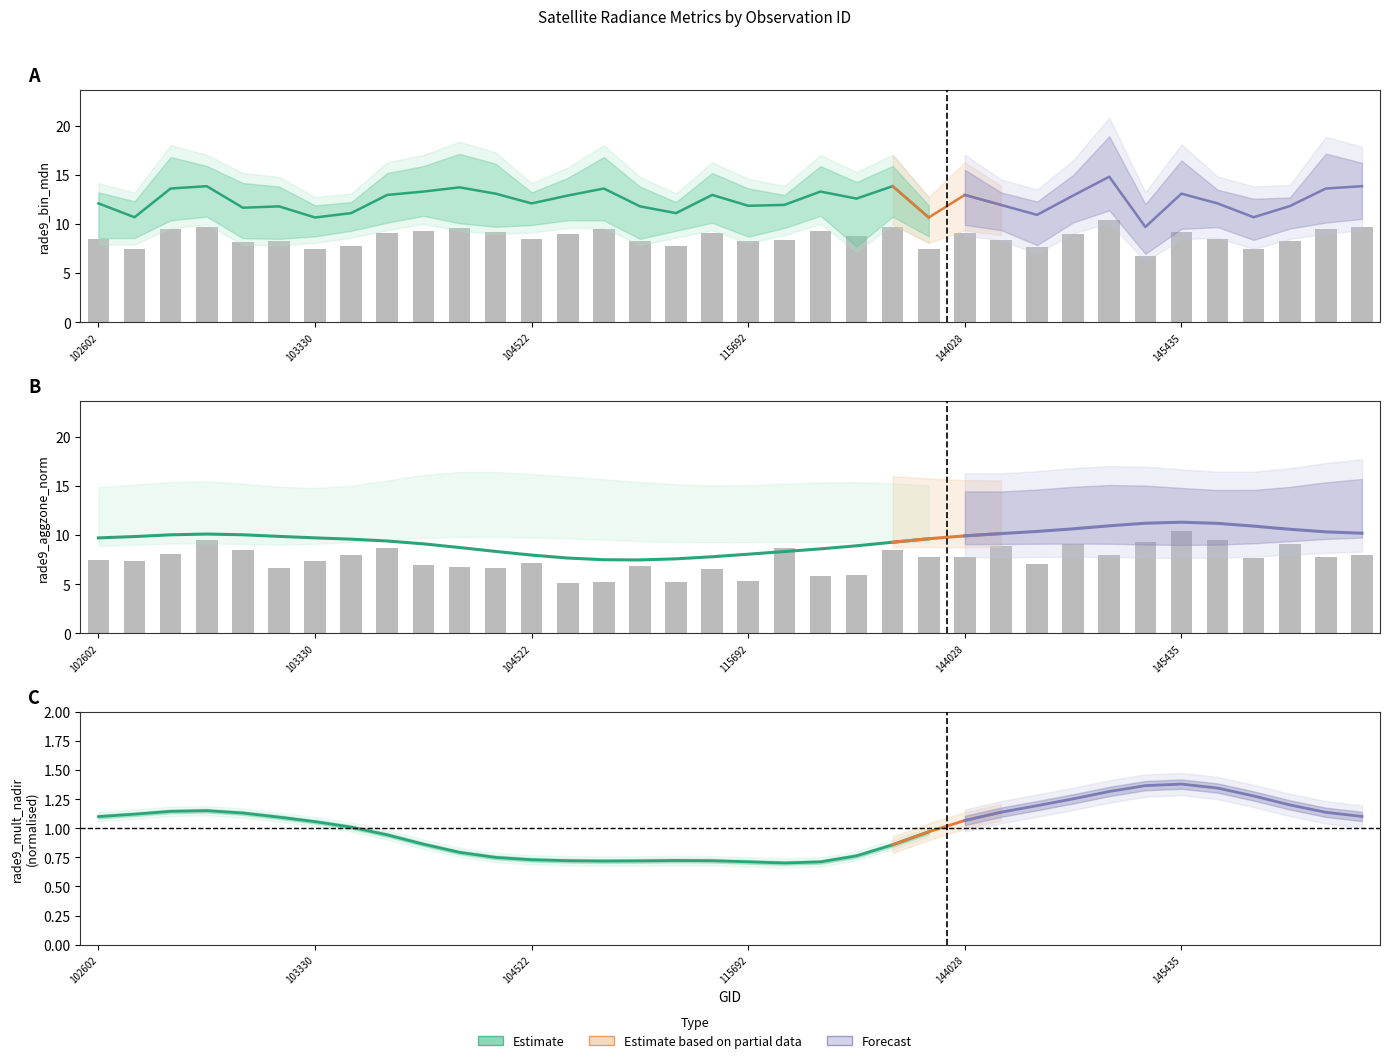

Reading left to right, extract all data points from this chart.

rade9_aggzone_norm: 102602=7.5	102724=7.3	102964=8.1	103083=9.5	103092=8.5	103211=6.7	103330=7.4	103448=8.0	103566=8.7	103686=6.9	104397=6.7	104405=6.6	104522=7.2	107560=5.2	108621=5.2	108974=6.8	109320=5.2	109495=6.5	115692=5.4	115818=8.7	132023=5.9	132036=5.9	143235=8.5	143639=7.8	144028=7.8	144634=8.9	144831=7.1	145027=9.1	145227=8.0	145241=9.3	145435=10.4	145624=9.5	148951=7.7	149155=9.1	149345=7.7	149538=8.0
rade9_bin_mdn: 102602=8.5	102724=7.5	102964=9.5	103083=9.7	103092=8.2	103211=8.3	103330=7.5	103448=7.8	103566=9.1	103686=9.3	104397=9.6	104405=9.2	104522=8.5	107560=9.0	108621=9.5	108974=8.3	109320=7.8	109495=9.1	115692=8.3	115818=8.4	132023=9.3	132036=8.8	143235=9.7	143639=7.5	144028=9.1	144634=8.4	144831=7.7	145027=9.0	145227=10.4	145241=6.8	145435=9.2	145624=8.5	148951=7.5	149155=8.3	149345=9.5	149538=9.7